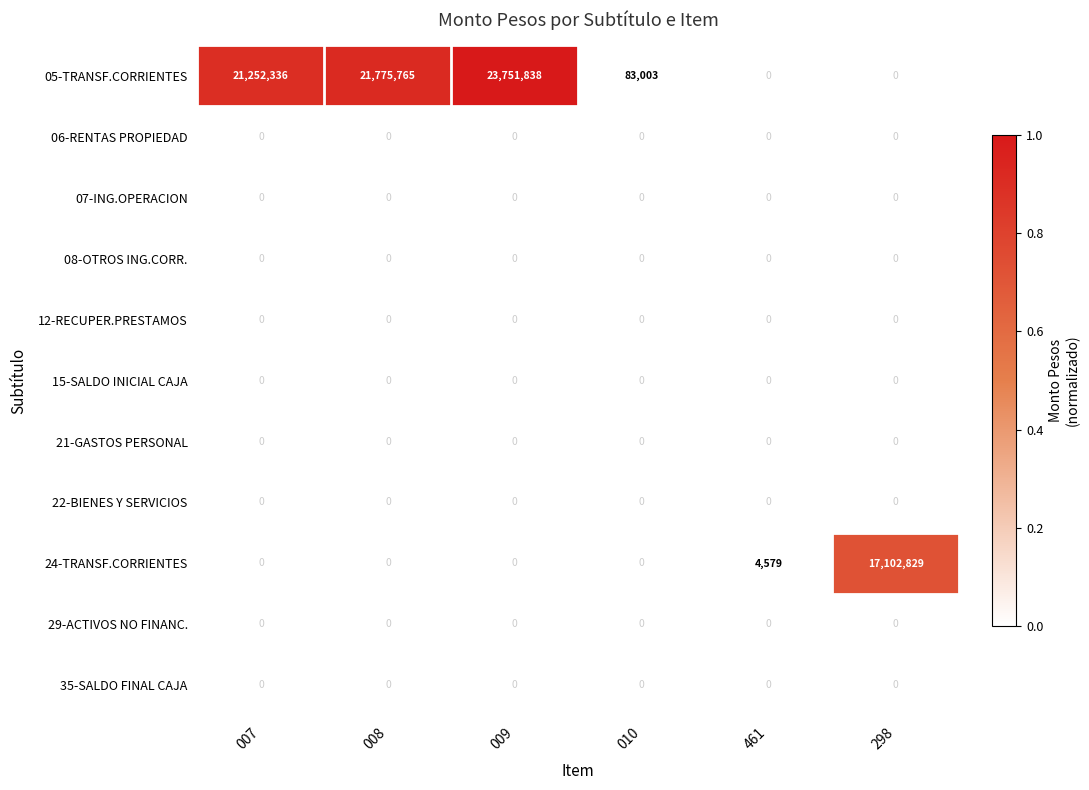

True or false: 05-TRANSF.CORRIENTES has a value of 21775765 at 008.

True